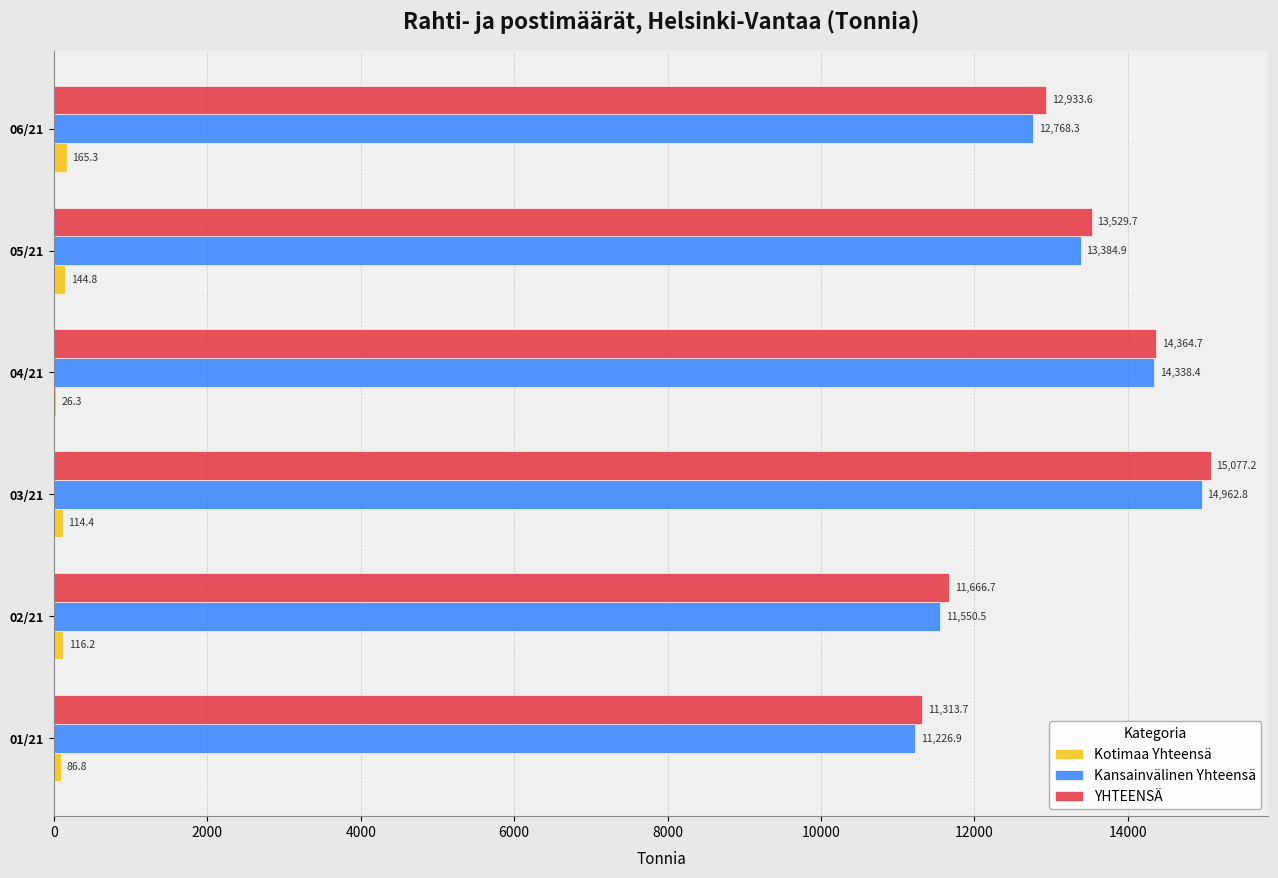

Is it true that Kansainvälinen Yhteensä equals 5304.2 at 02/21?

False